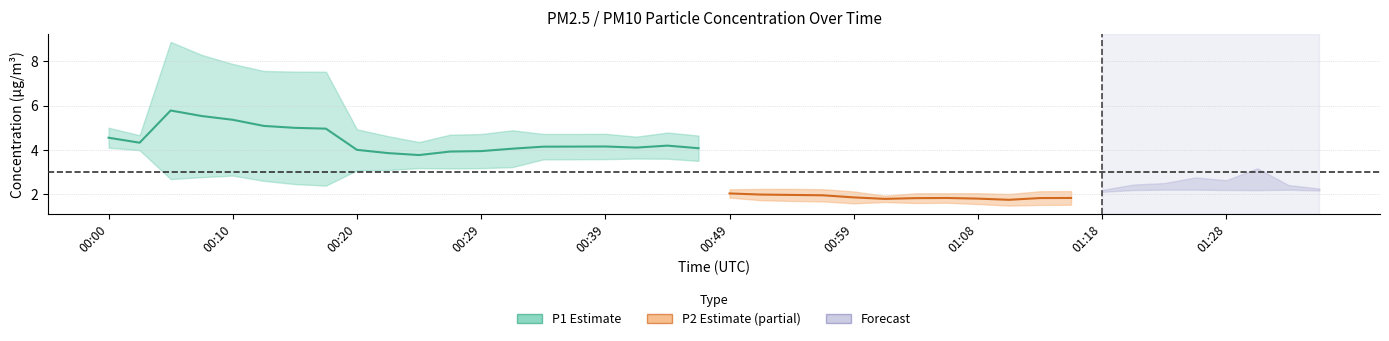

The value of P1 at 01:23 is 1.7. True or false?

False